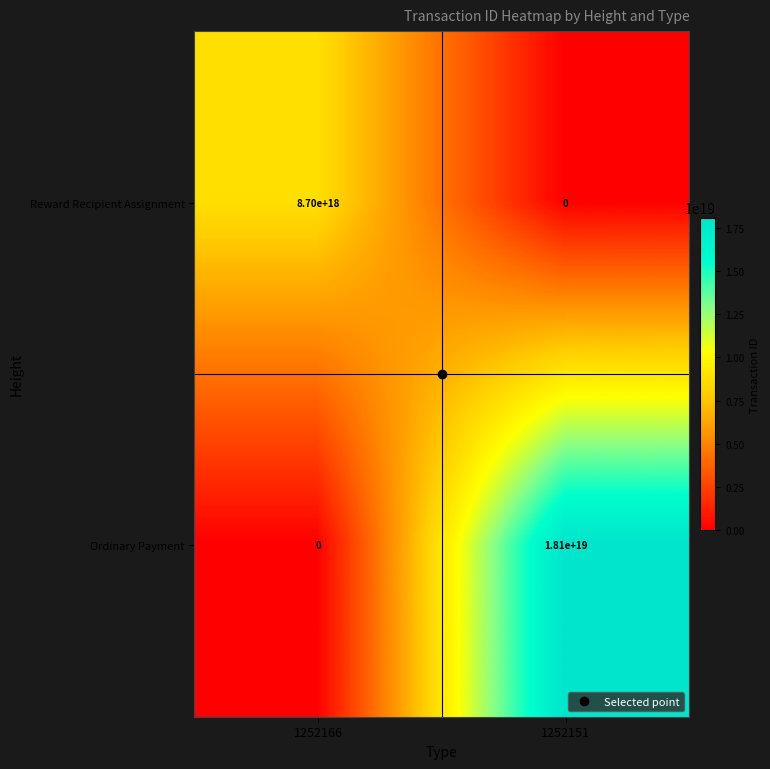

True or false: Reward Recipient Assignment has a value of 13128274206329909248 at 1252166.

False